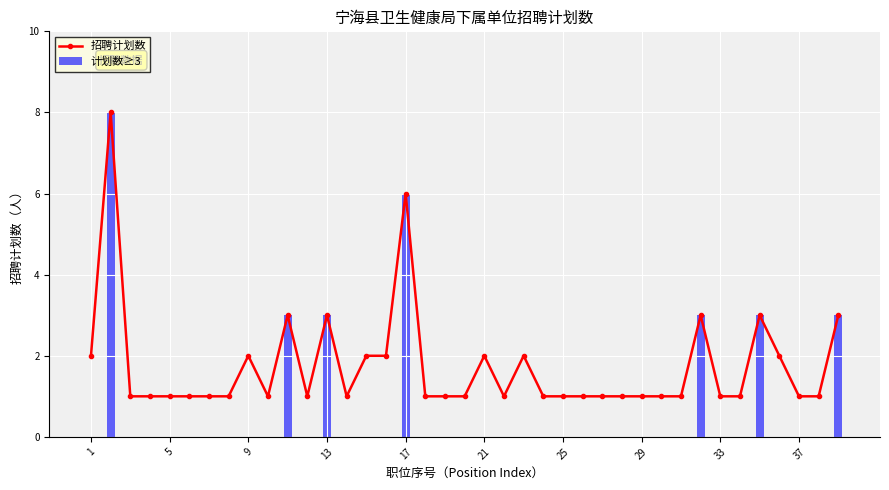

What are all the series names shown in the legend?

招聘计划数, 计划数≥3